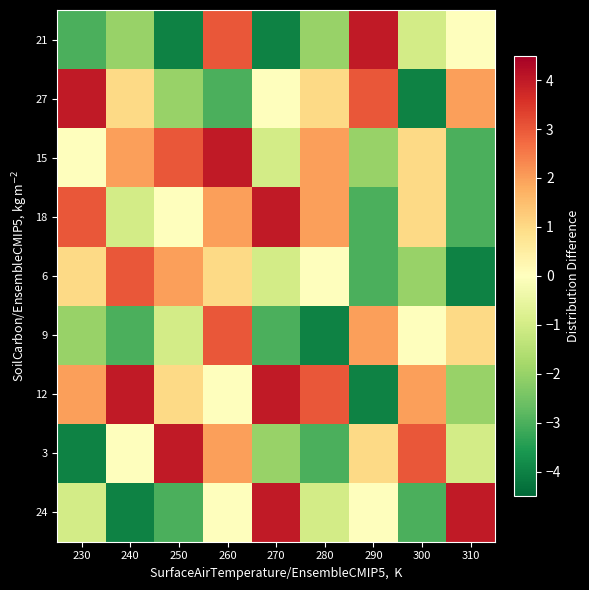

Rank the series by their maximum value, from highest to lowest.

24, 3, 12, 18, 15, 27, 21, 9, 6